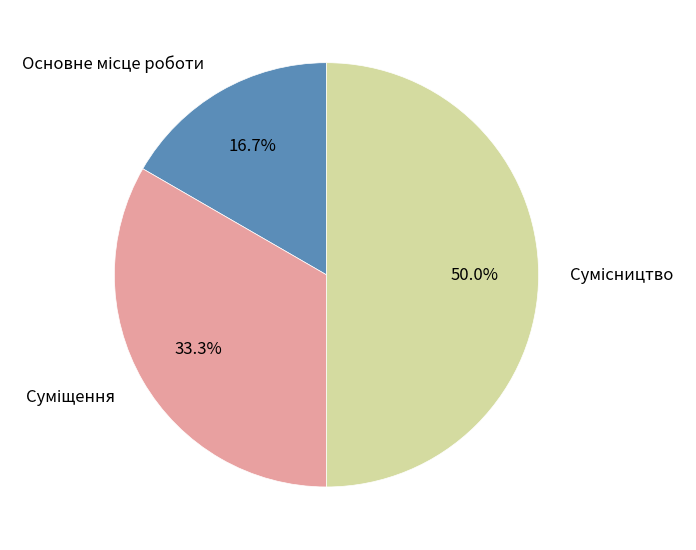

How much of the chart is everything except Сумісництво?

50.0%